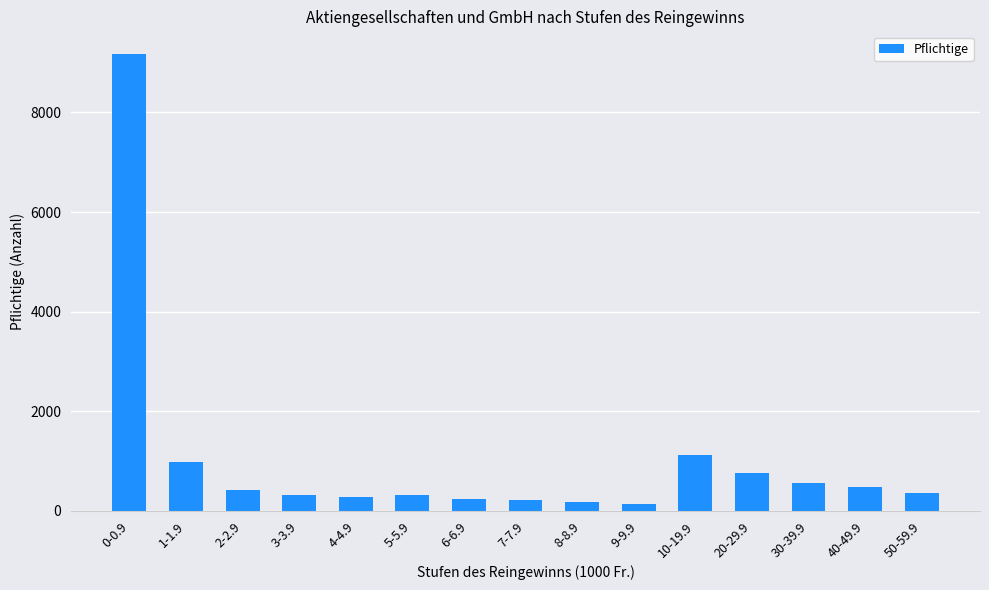

Read the value at 3-3.9.

317